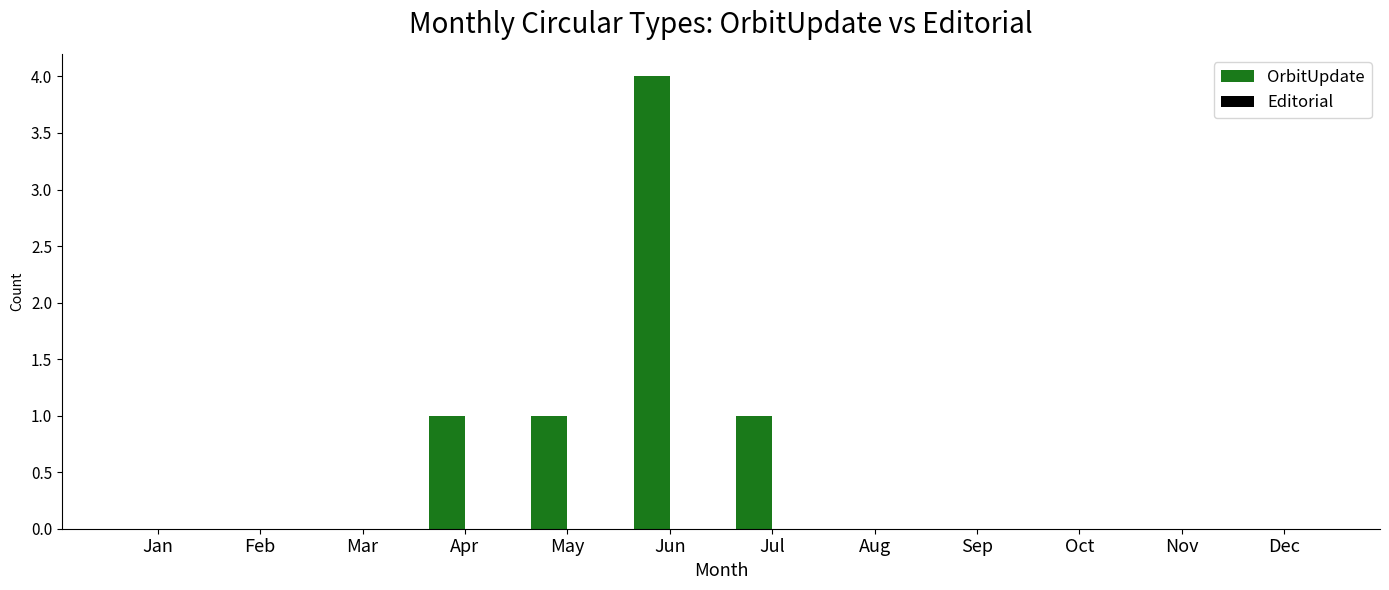

At which category does the chart reach its peak across all series?

Jun